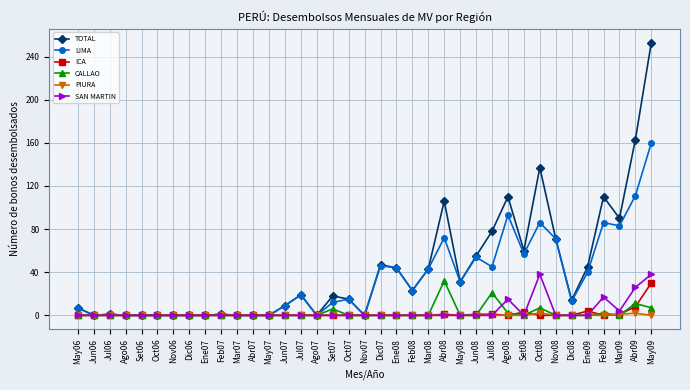

Does the chart have visible grid lines?

Yes